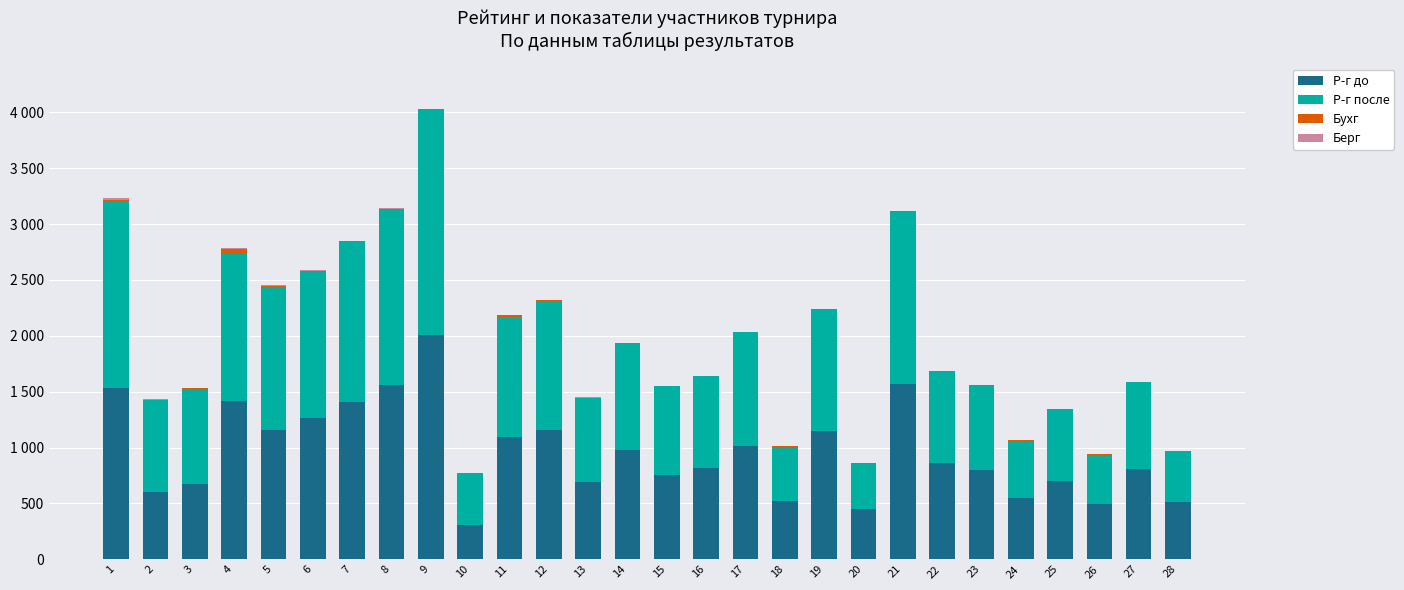

At how many categories does at least one series exceed 1165?

8